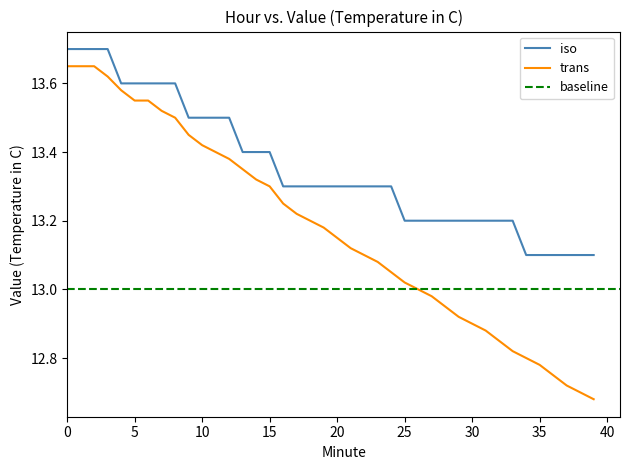

Is the value of iso at 2 greater than the value of trans at 14?

Yes